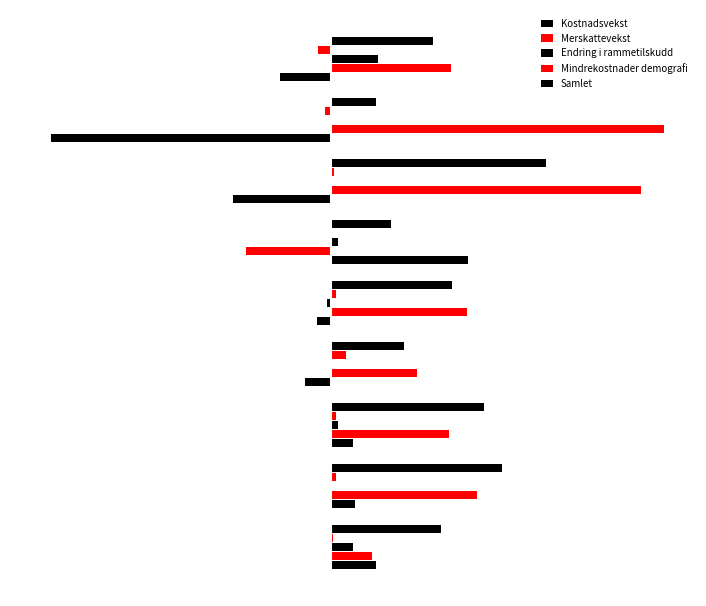

What is the greatest value displayed?

22.8